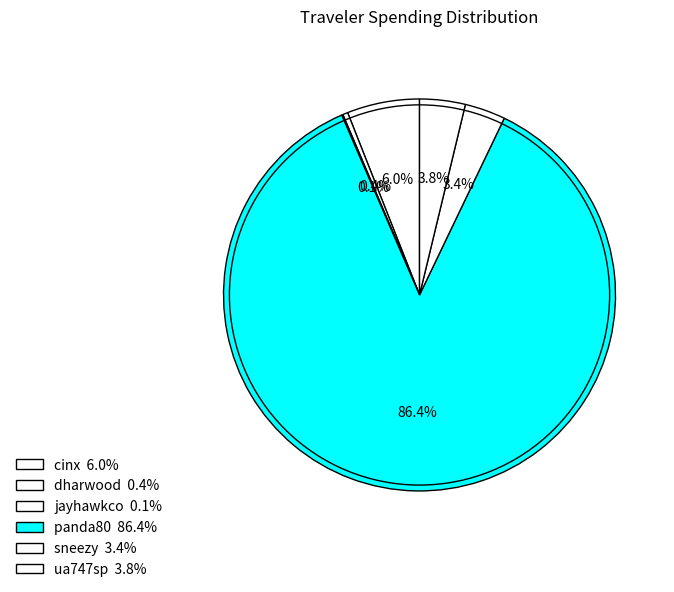

What is the change in value from cinx to jayhawkco?

-38.5